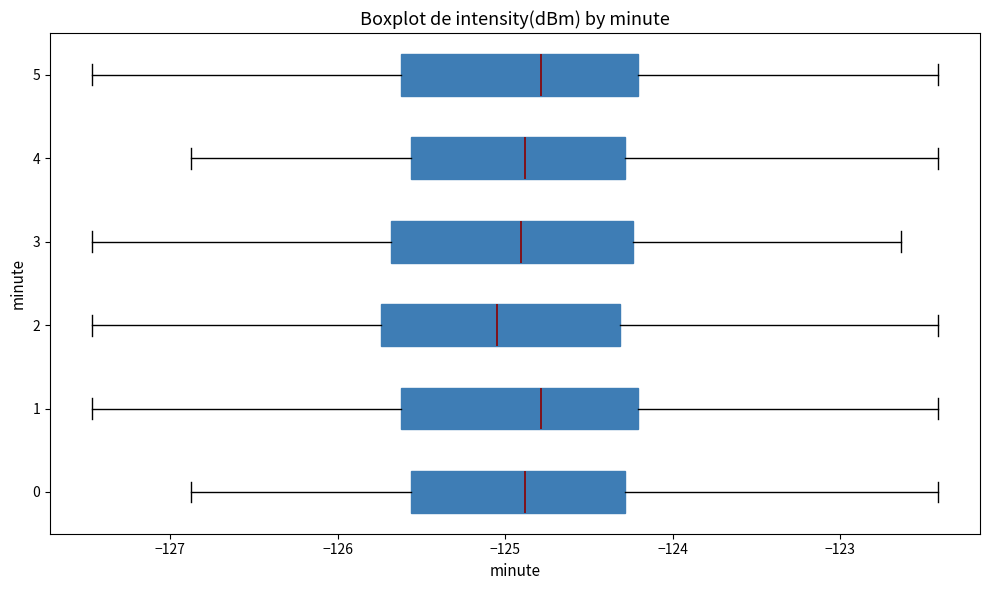

Reading bottom to top, transcribe this box plot: for each box, give where its median line is, the range the box spans, and where its two whiskers end, as read against the x-axis. The values are not printed on the chart, so give them approximately, as read against the axis.

0: median -124.9, box -125.6 to -124.3, whiskers -126.9 to -122.4
1: median -124.8, box -125.6 to -124.2, whiskers -127.5 to -122.4
2: median -125.0, box -125.7 to -124.3, whiskers -127.5 to -122.4
3: median -124.9, box -125.7 to -124.2, whiskers -127.5 to -122.6
4: median -124.9, box -125.6 to -124.3, whiskers -126.9 to -122.4
5: median -124.8, box -125.6 to -124.2, whiskers -127.5 to -122.4